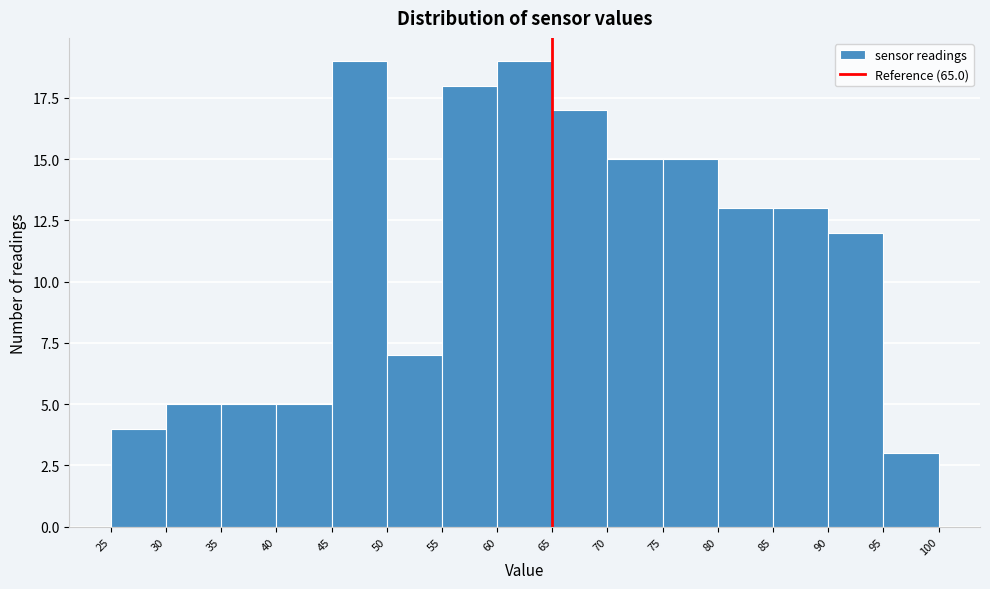

Reading left to right, transcribe this chart: for each bar, give the range it covers on the x-axis and its height. The values are not printed on the chart, so give them approximately, as read against the axis.

25 to 30: 4
30 to 35: 5
35 to 40: 5
40 to 45: 5
45 to 50: 19
50 to 55: 7
55 to 60: 18
60 to 65: 19
65 to 70: 17
70 to 75: 15
75 to 80: 15
80 to 85: 13
85 to 90: 13
90 to 95: 12
95 to 100: 3